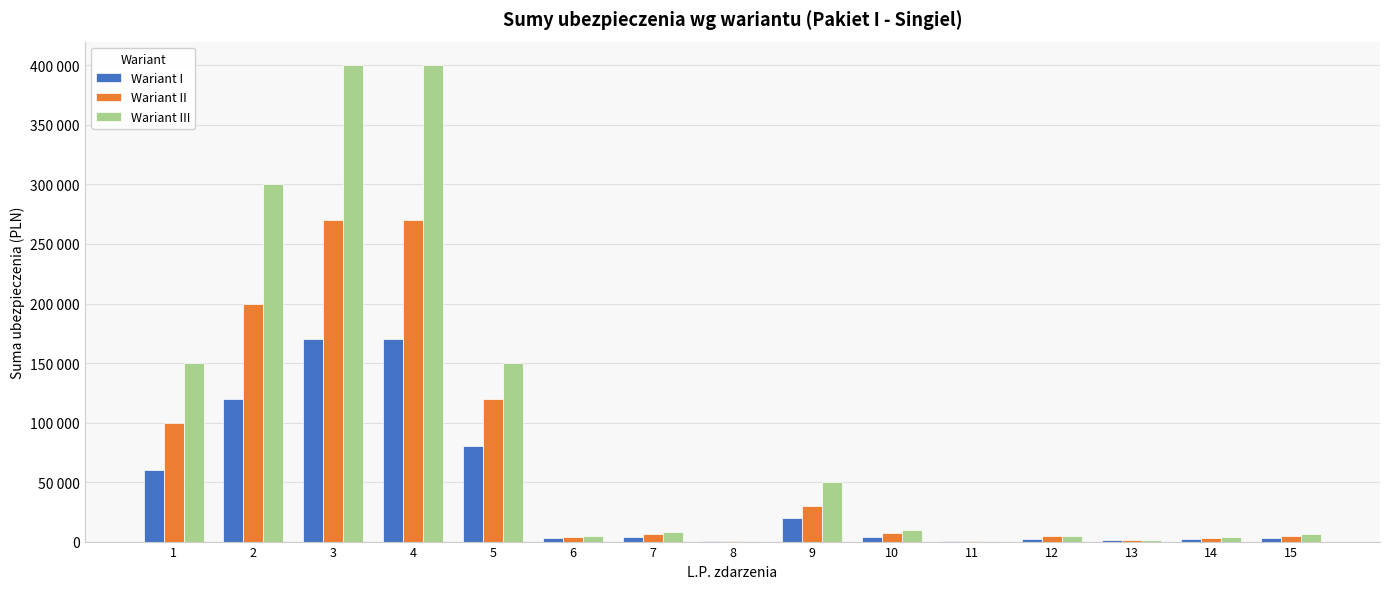

What is the total value across all series at 8?

1100